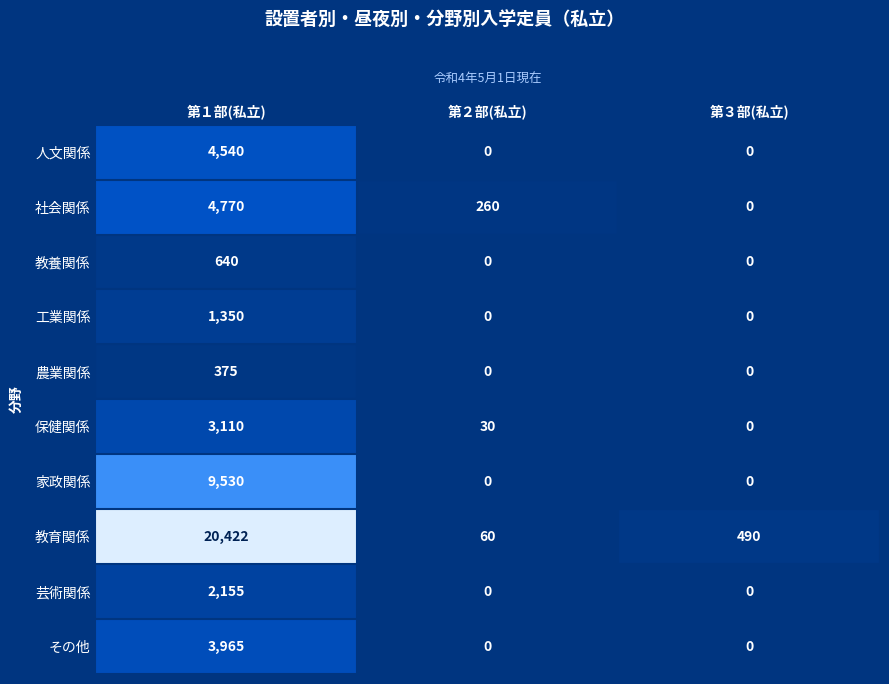

Reading right to left, transcribe all the data shown in this chart.

人文関係: 0	0	4540
社会関係: 0	260	4770
教養関係: 0	0	640
工業関係: 0	0	1350
農業関係: 0	0	375
保健関係: 0	30	3110
家政関係: 0	0	9530
教育関係: 490	60	20422
芸術関係: 0	0	2155
その他: 0	0	3965